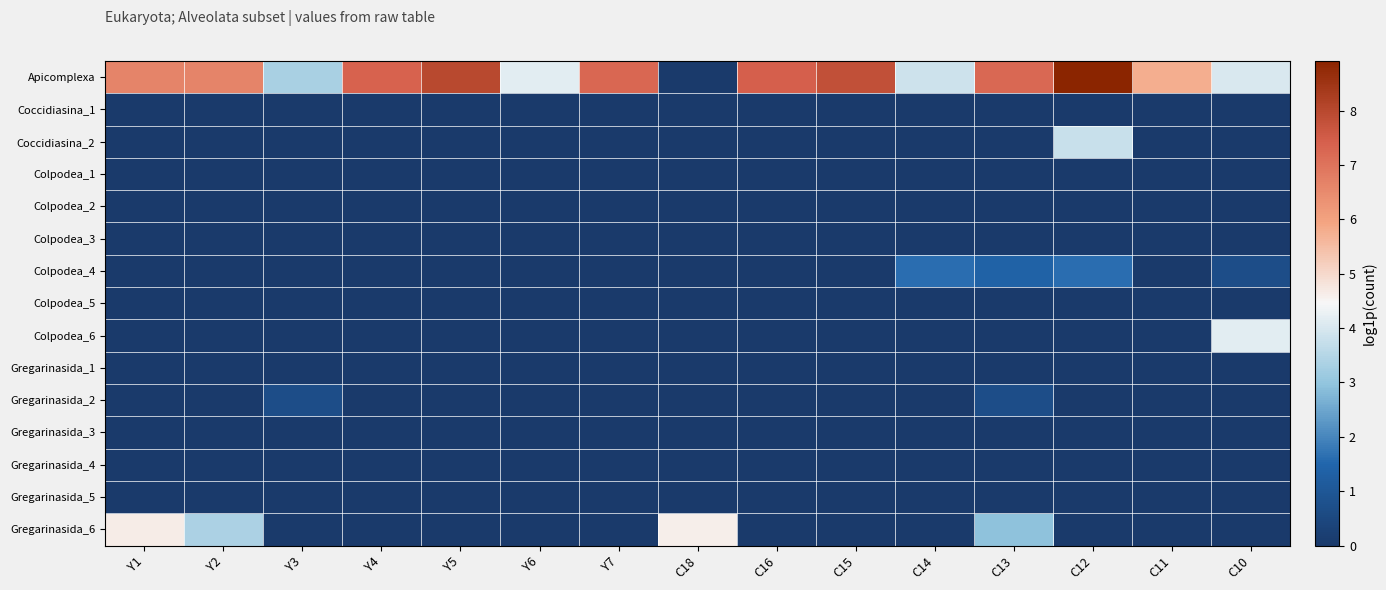

Reading left to right, what are all the values shown in this chart?

Apicomplexa: Y1=6.6	Y2=6.6	Y3=3.3	Y4=7.4	Y5=8.0	Y6=4.1	Y7=7.3	C18=0.0	C16=7.4	C15=7.8	C14=3.9	C13=7.2	C12=8.9	C11=5.7	C10=4.0
Coccidiasina_1: Y1=0.0	Y2=0.0	Y3=0.0	Y4=0.0	Y5=0.0	Y6=0.0	Y7=0.0	C18=0.0	C16=0.0	C15=0.0	C14=0.0	C13=0.0	C12=0.0	C11=0.0	C10=0.0
Coccidiasina_2: Y1=0.0	Y2=0.0	Y3=0.0	Y4=0.0	Y5=0.0	Y6=0.0	Y7=0.0	C18=0.0	C16=0.0	C15=0.0	C14=0.0	C13=0.0	C12=3.8	C11=0.0	C10=0.0
Colpodea_1: Y1=0.0	Y2=0.0	Y3=0.0	Y4=0.0	Y5=0.0	Y6=0.0	Y7=0.0	C18=0.0	C16=0.0	C15=0.0	C14=0.0	C13=0.0	C12=0.0	C11=0.0	C10=0.0
Colpodea_2: Y1=0.0	Y2=0.0	Y3=0.0	Y4=0.0	Y5=0.0	Y6=0.0	Y7=0.0	C18=0.0	C16=0.0	C15=0.0	C14=0.0	C13=0.0	C12=0.0	C11=0.0	C10=0.0
Colpodea_3: Y1=0.0	Y2=0.0	Y3=0.0	Y4=0.0	Y5=0.0	Y6=0.0	Y7=0.0	C18=0.0	C16=0.0	C15=0.0	C14=0.0	C13=0.0	C12=0.0	C11=0.0	C10=0.0
Colpodea_4: Y1=0.0	Y2=0.0	Y3=0.0	Y4=0.0	Y5=0.0	Y6=0.0	Y7=0.0	C18=0.0	C16=0.0	C15=0.0	C14=1.6	C13=1.4	C12=1.6	C11=0.0	C10=0.7
Colpodea_5: Y1=0.0	Y2=0.0	Y3=0.0	Y4=0.0	Y5=0.0	Y6=0.0	Y7=0.0	C18=0.0	C16=0.0	C15=0.0	C14=0.0	C13=0.0	C12=0.0	C11=0.0	C10=0.0
Colpodea_6: Y1=0.0	Y2=0.0	Y3=0.0	Y4=0.0	Y5=0.0	Y6=0.0	Y7=0.0	C18=0.0	C16=0.0	C15=0.0	C14=0.0	C13=0.0	C12=0.0	C11=0.0	C10=4.2
Gregarinasida_1: Y1=0.0	Y2=0.0	Y3=0.0	Y4=0.0	Y5=0.0	Y6=0.0	Y7=0.0	C18=0.0	C16=0.0	C15=0.0	C14=0.0	C13=0.0	C12=0.0	C11=0.0	C10=0.0
Gregarinasida_2: Y1=0.0	Y2=0.0	Y3=0.7	Y4=0.0	Y5=0.0	Y6=0.0	Y7=0.0	C18=0.0	C16=0.0	C15=0.0	C14=0.0	C13=0.7	C12=0.0	C11=0.0	C10=0.0
Gregarinasida_3: Y1=0.0	Y2=0.0	Y3=0.0	Y4=0.0	Y5=0.0	Y6=0.0	Y7=0.0	C18=0.0	C16=0.0	C15=0.0	C14=0.0	C13=0.0	C12=0.0	C11=0.0	C10=0.0
Gregarinasida_4: Y1=0.0	Y2=0.0	Y3=0.0	Y4=0.0	Y5=0.0	Y6=0.0	Y7=0.0	C18=0.0	C16=0.0	C15=0.0	C14=0.0	C13=0.0	C12=0.0	C11=0.0	C10=0.0
Gregarinasida_5: Y1=0.0	Y2=0.0	Y3=0.0	Y4=0.0	Y5=0.0	Y6=0.0	Y7=0.0	C18=0.0	C16=0.0	C15=0.0	C14=0.0	C13=0.0	C12=0.0	C11=0.0	C10=0.0
Gregarinasida_6: Y1=4.6	Y2=3.4	Y3=0.0	Y4=0.0	Y5=0.0	Y6=0.0	Y7=0.0	C18=4.6	C16=0.0	C15=0.0	C14=0.0	C13=2.9	C12=0.0	C11=0.0	C10=0.0